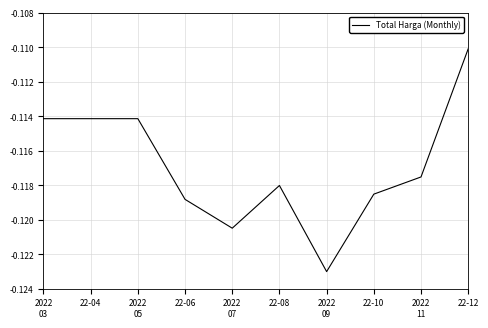

Between 2022
07 and 22-10, which is larger?

22-10